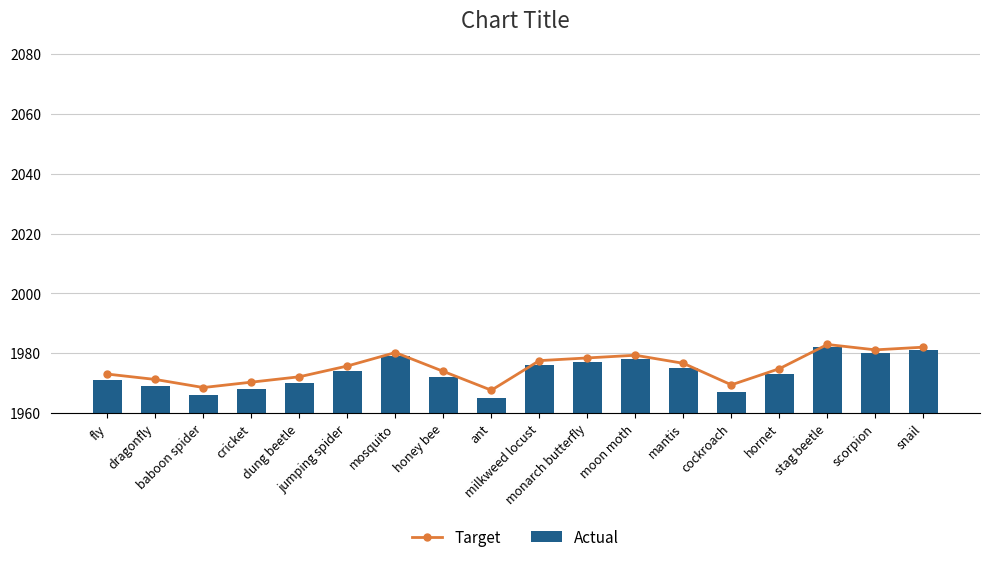

What is the smallest value displayed?

1965.0